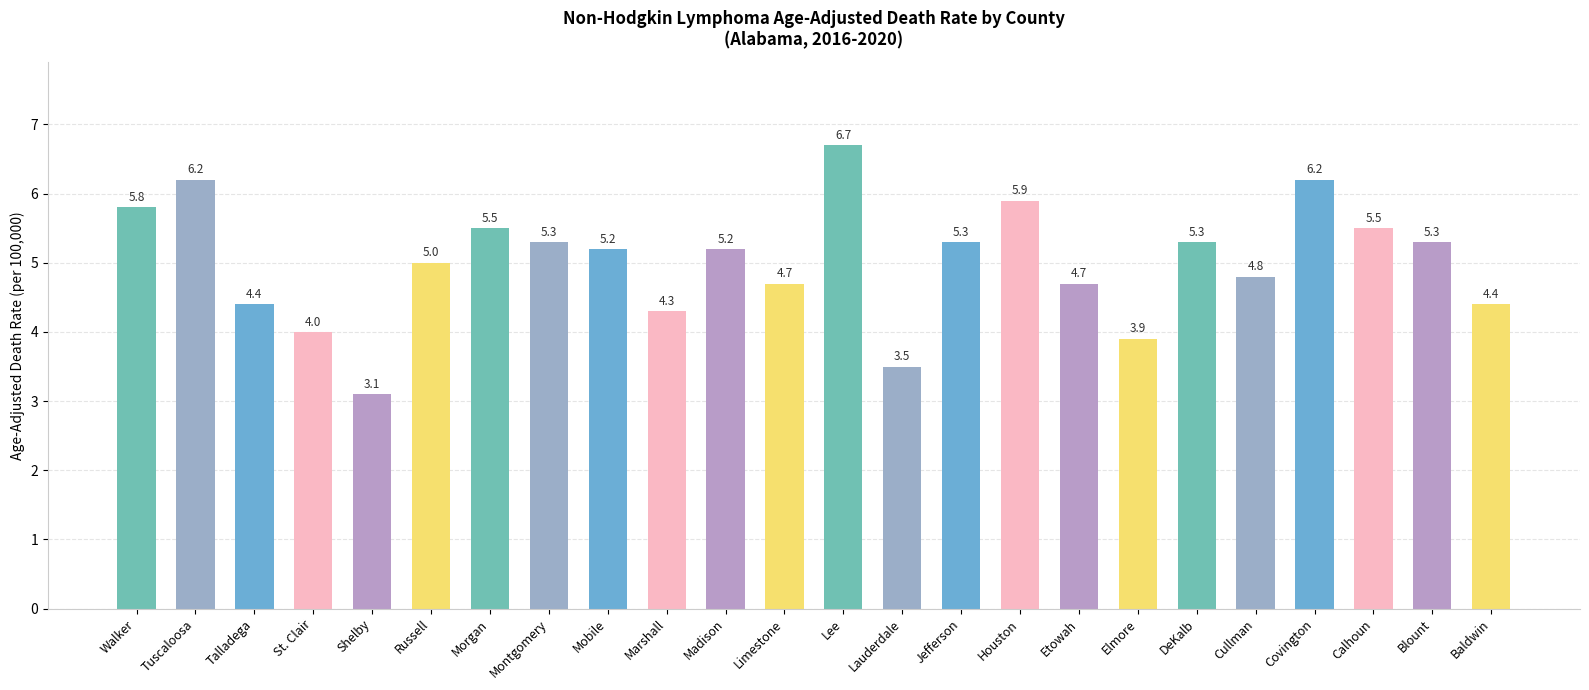

What is the value of the 15th bar from the left?

5.3